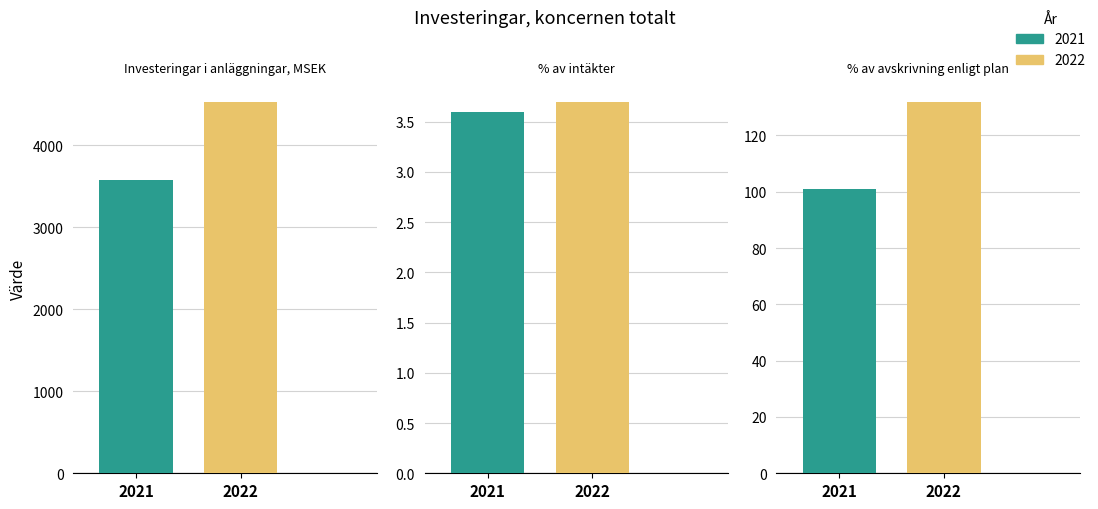

The 2021 series shows 101.0 at % av avskrivning enligt plan. True or false?

True